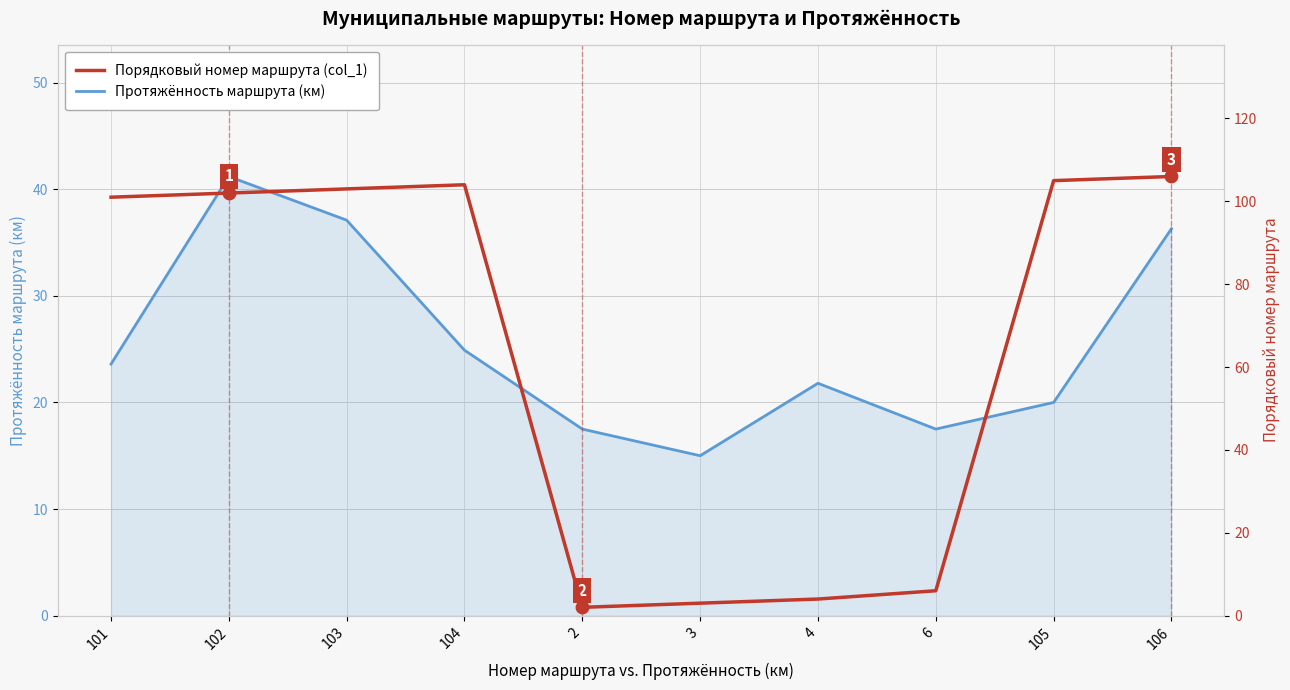

At how many categories does at least one series exceed 81?

6